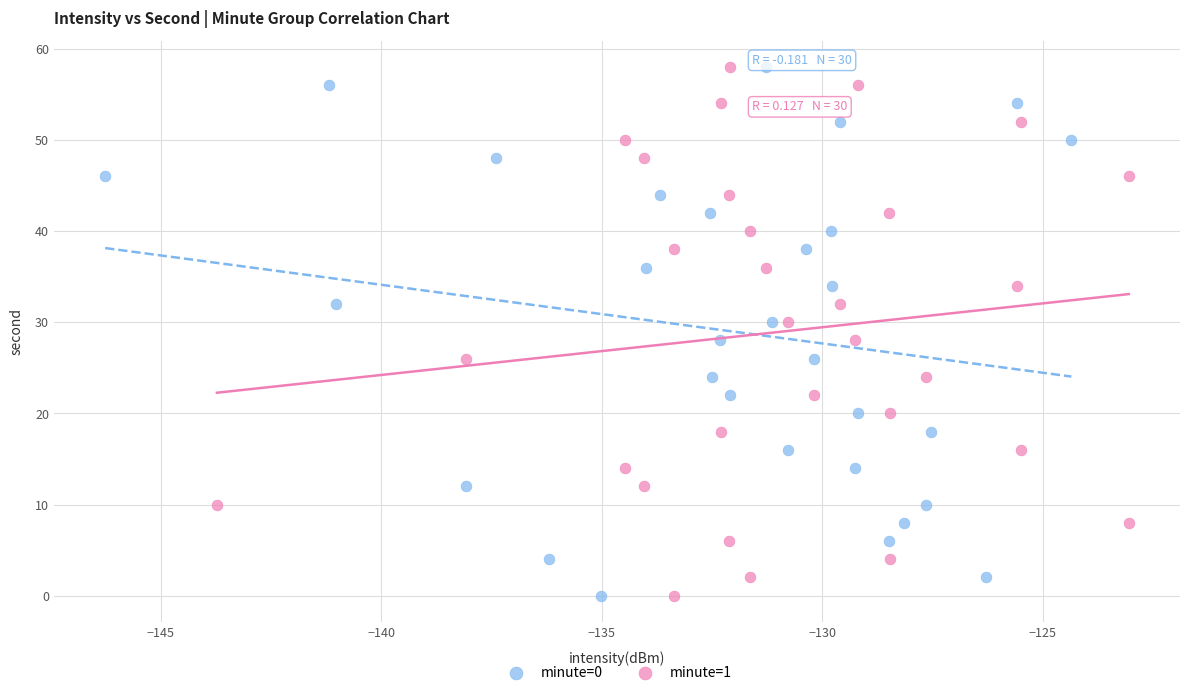

What are all the series names shown in the legend?

minute=0, minute=1